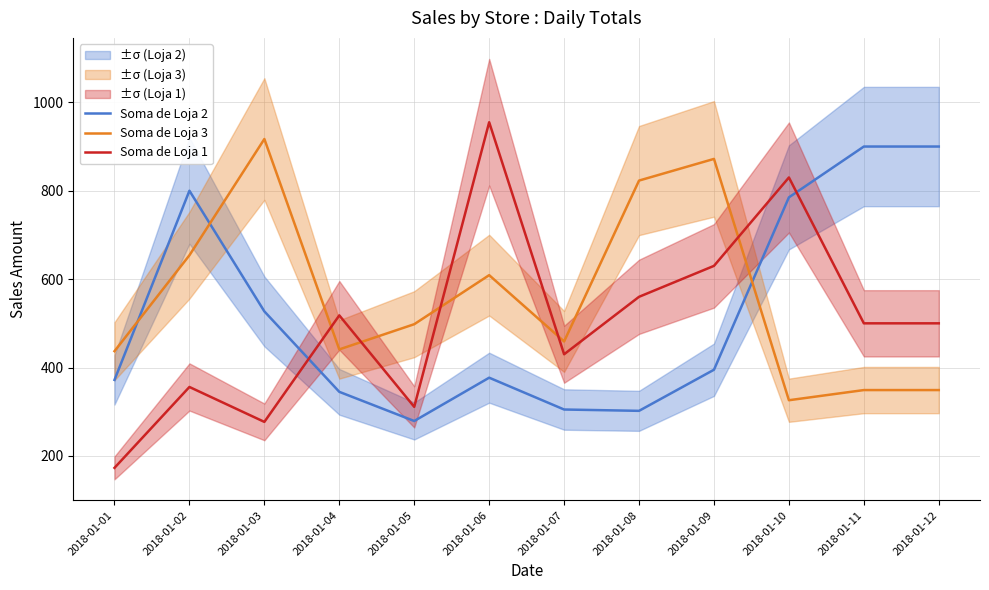

Which series has the largest total across all categories?

Soma de Loja 3